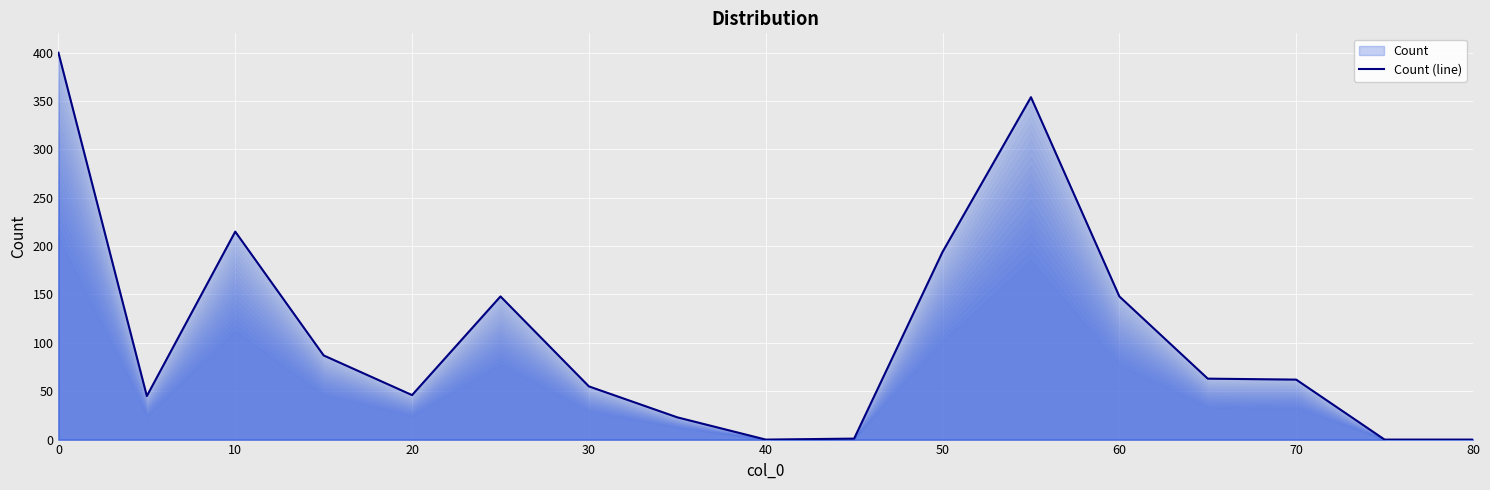

What is the maximum value shown in the chart?

400